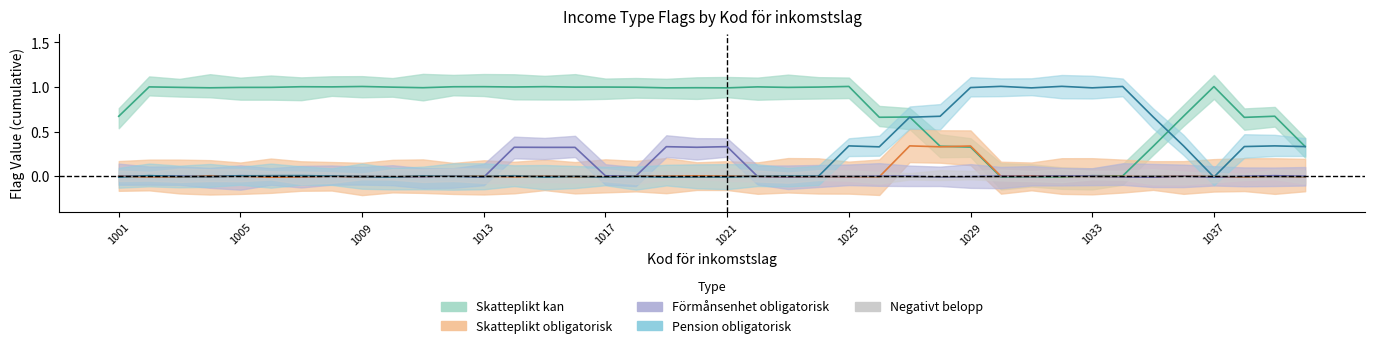

How many interior local valleys does the Pension obligatorisk series have?

1